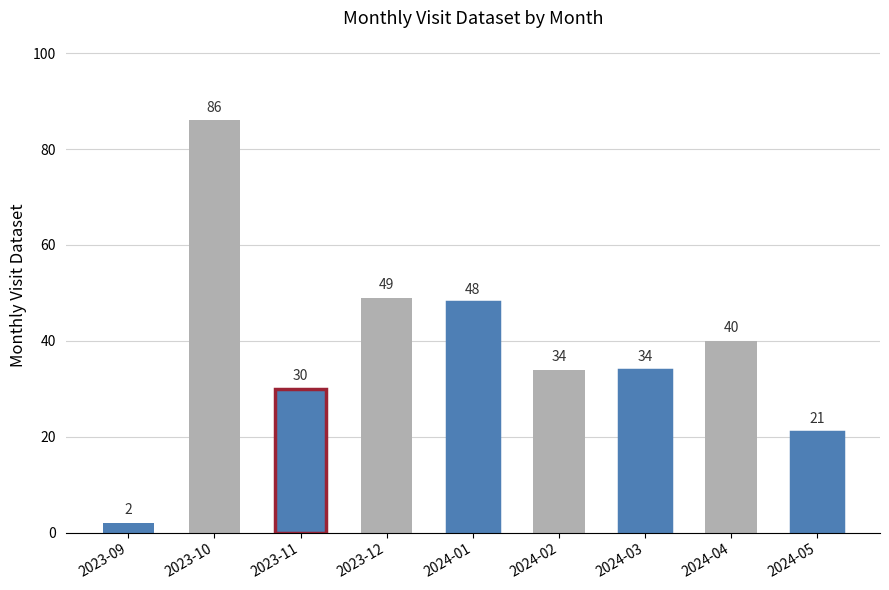

How many bars are there in total?

9